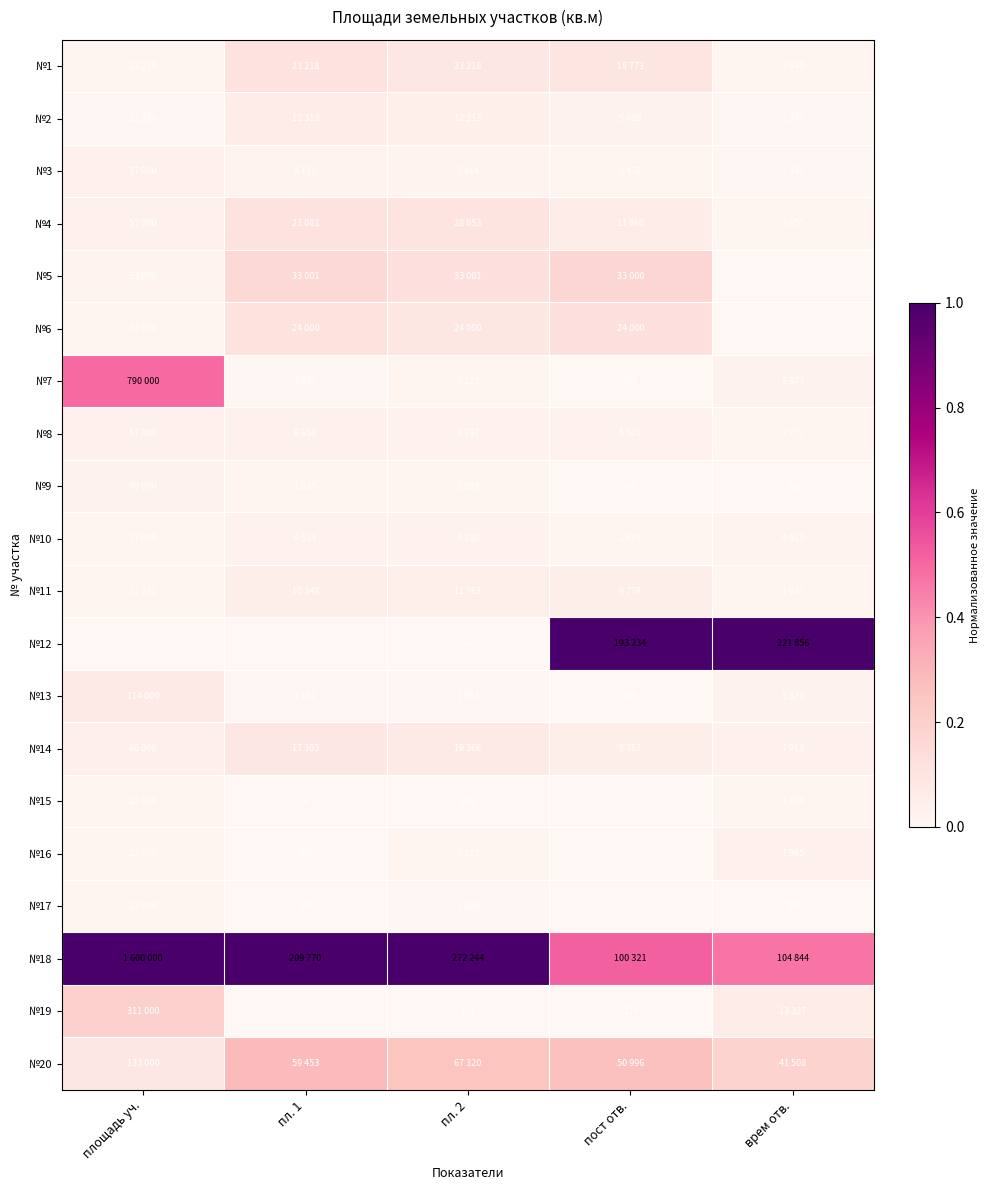

Between площадь уч. and врем отв., which series saw the biggest shift?

№12